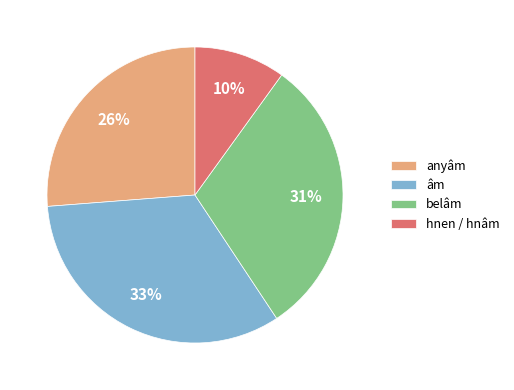

How many segments does this pie chart have?

4